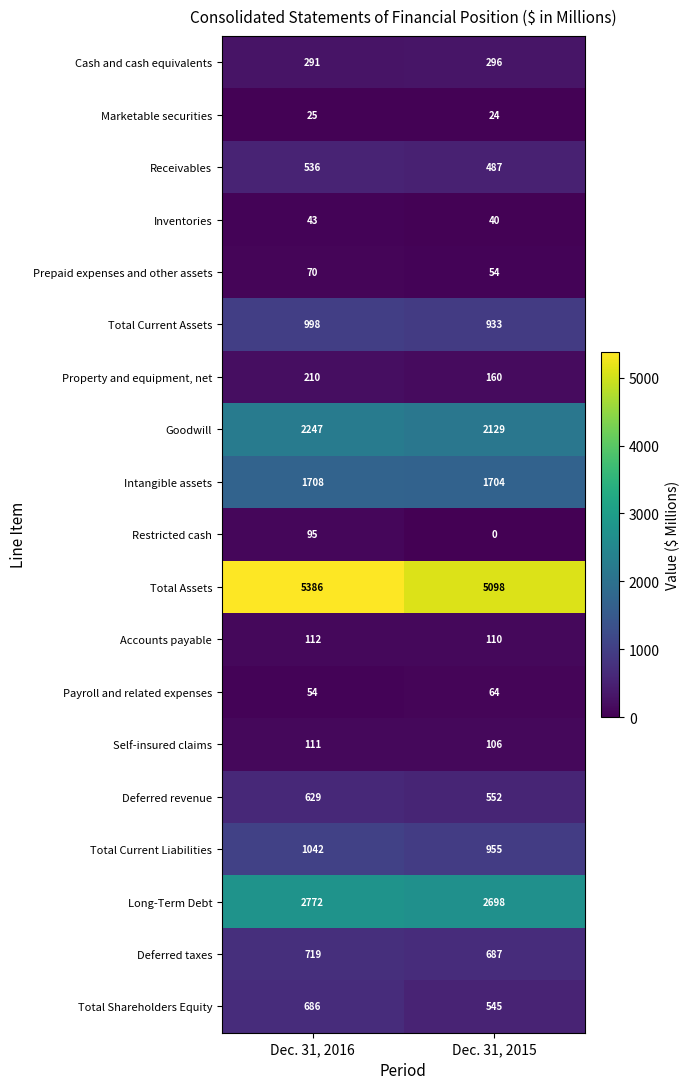

At which category is the sum across all series the highest?

Dec. 31, 2016